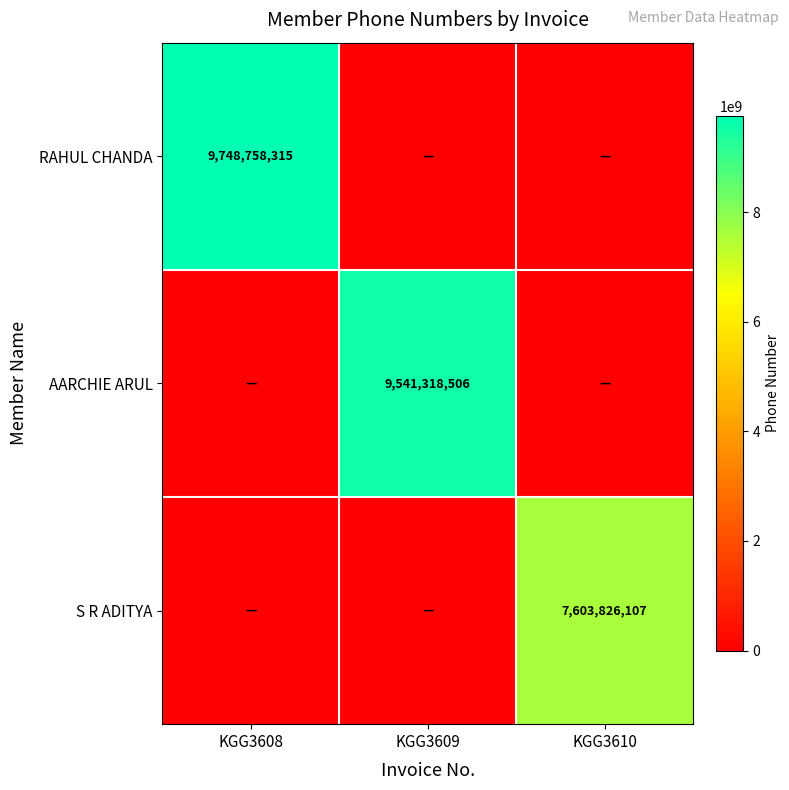

Is the value of AARCHIE ARUL at KGG3609 greater than the value of S R ADITYA at KGG3610?

Yes